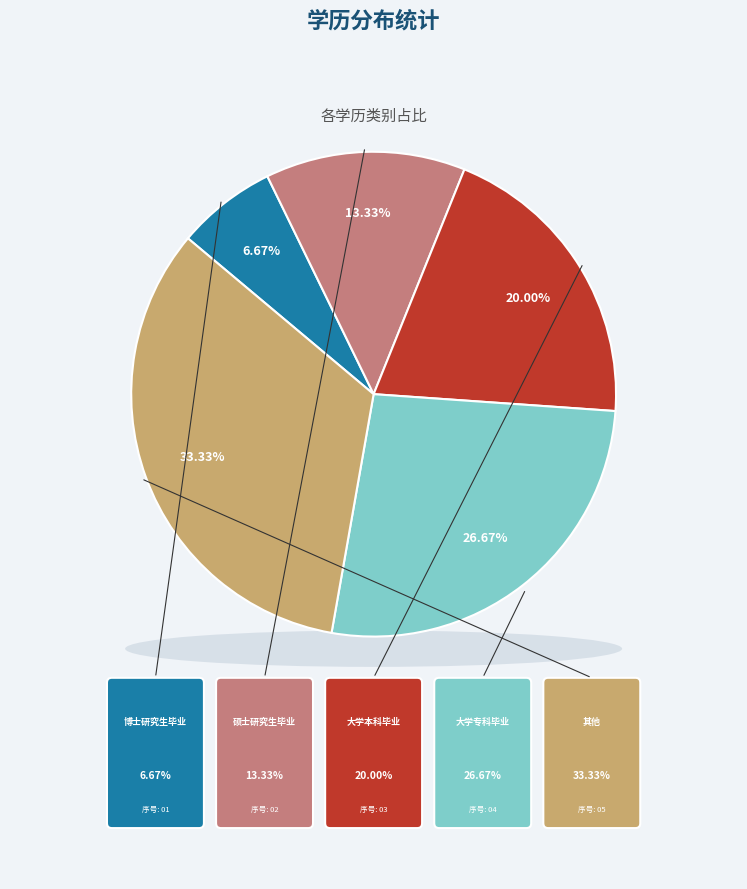

Combined, what portion of the pie is 其他 and 大学专科毕业?

60.0%